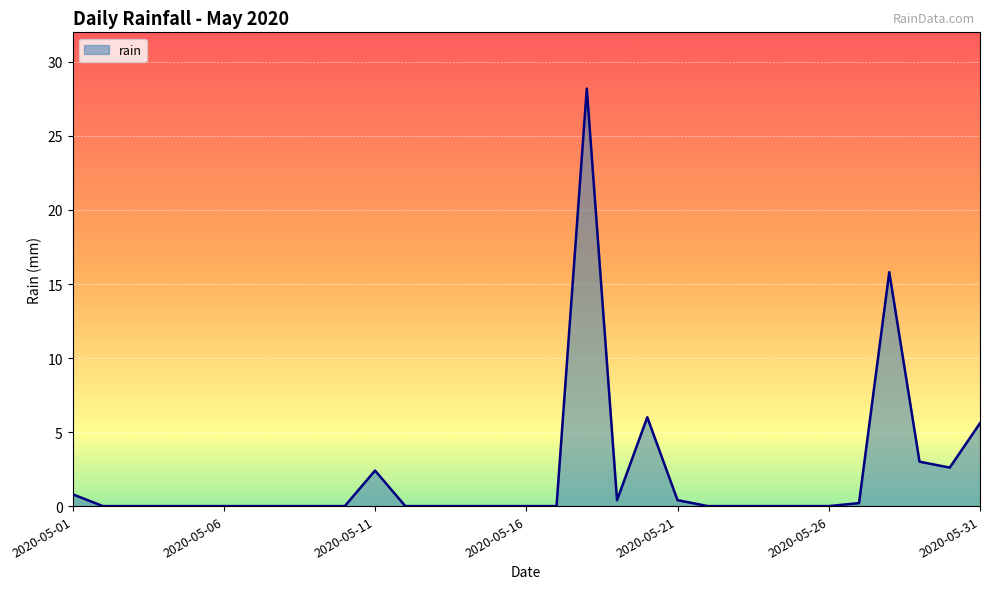

What is the greatest value displayed?

28.2